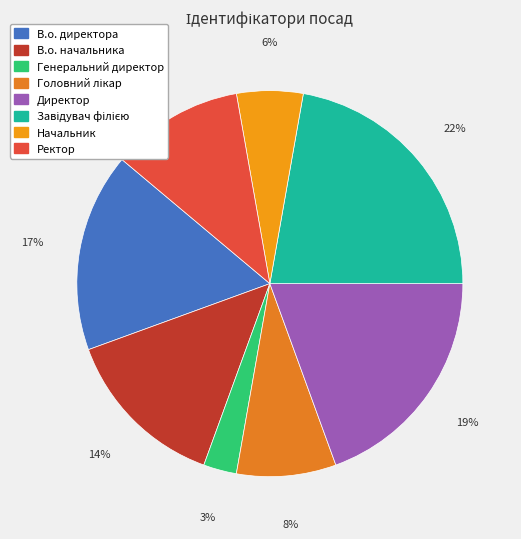

The Ректор slice represents 24% of the pie. True or false?

False